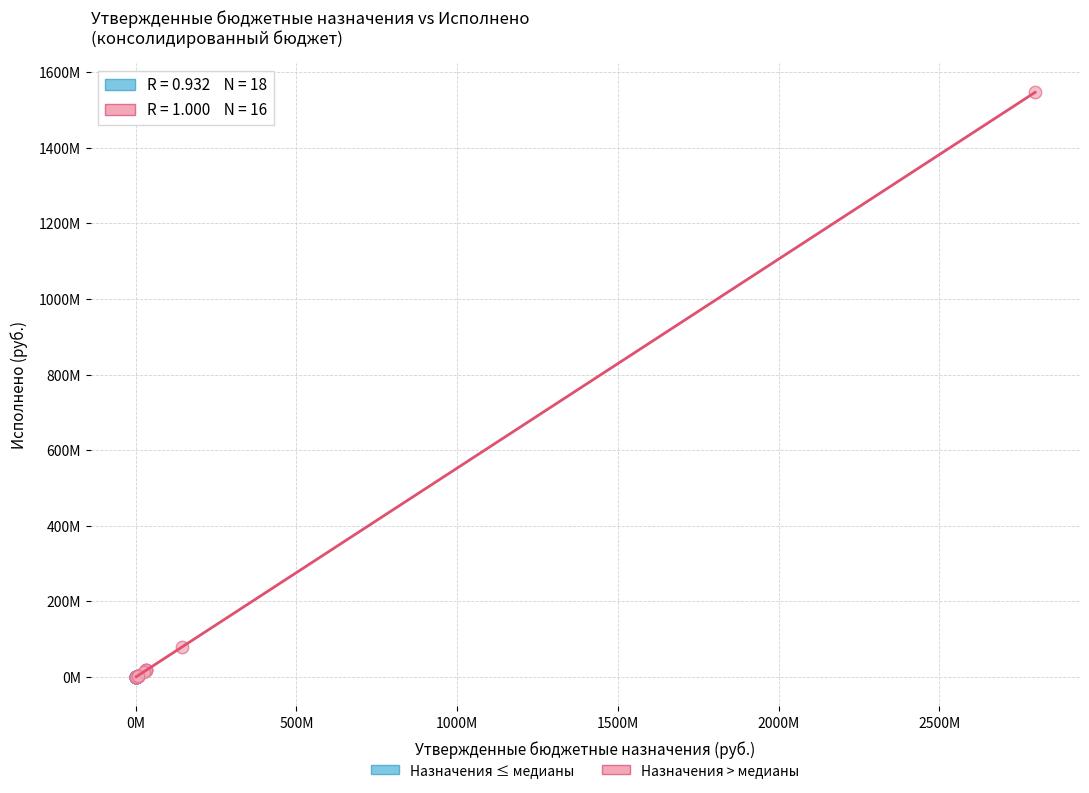

Which series has the largest Y range (max minus min)?

Назначения > медианы